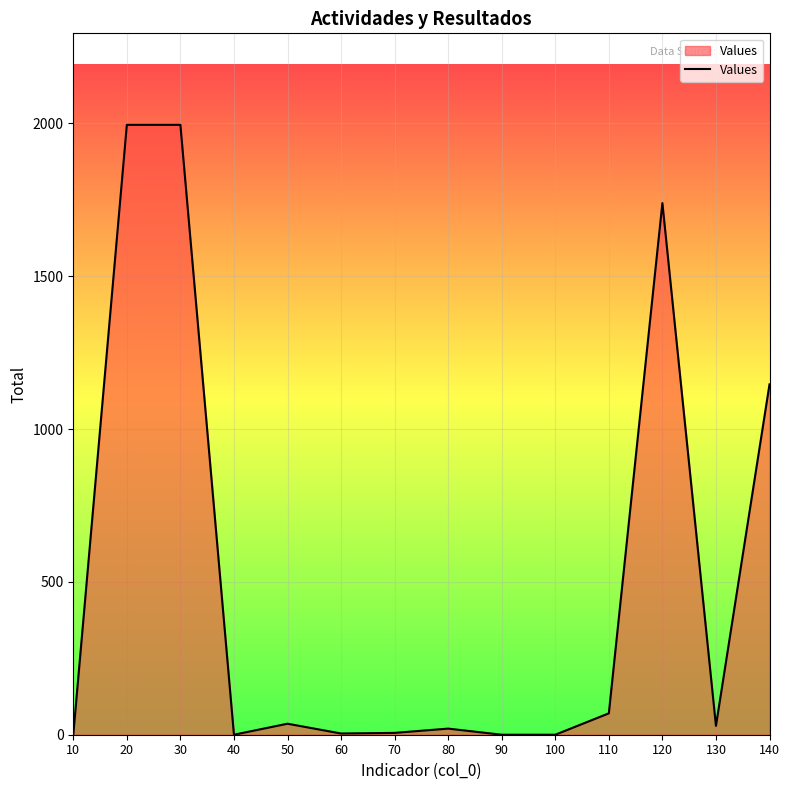

What is the maximum value shown in the chart?

1995